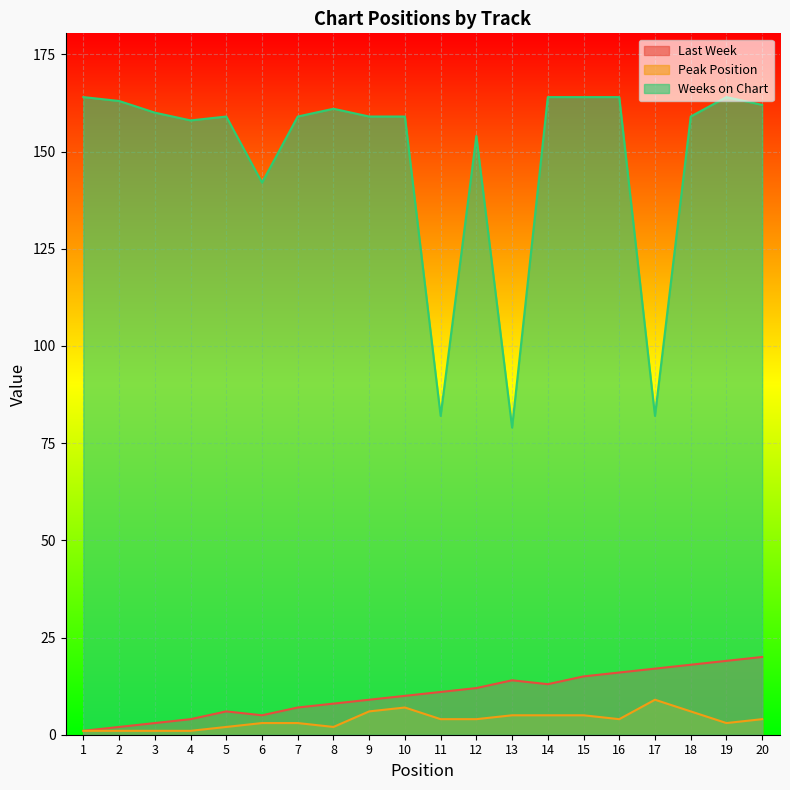

Which series has the largest total across all categories?

Weeks on Chart